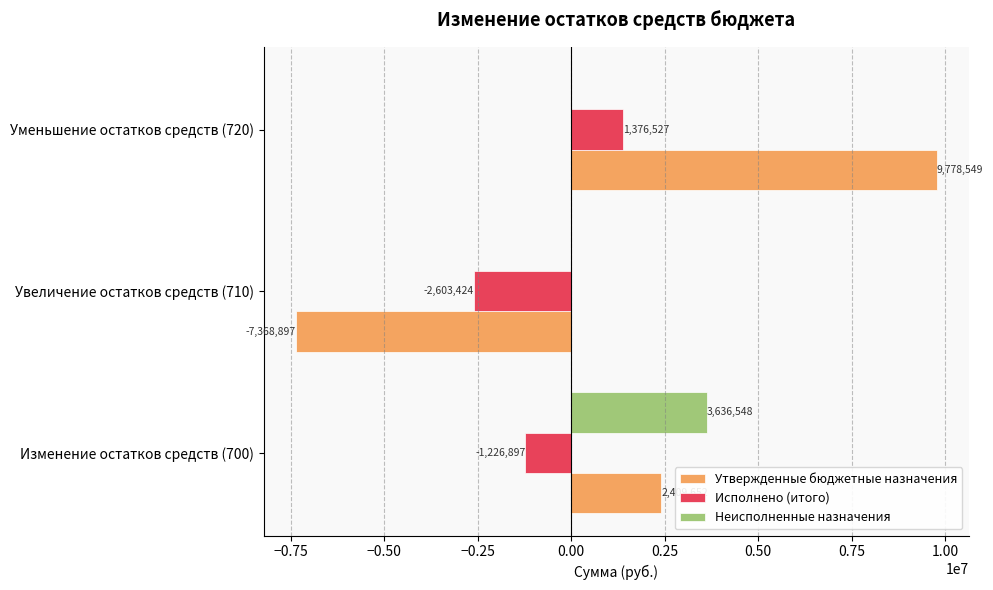

Which label corresponds to the largest value in the chart?

Уменьшение остатков средств (720)